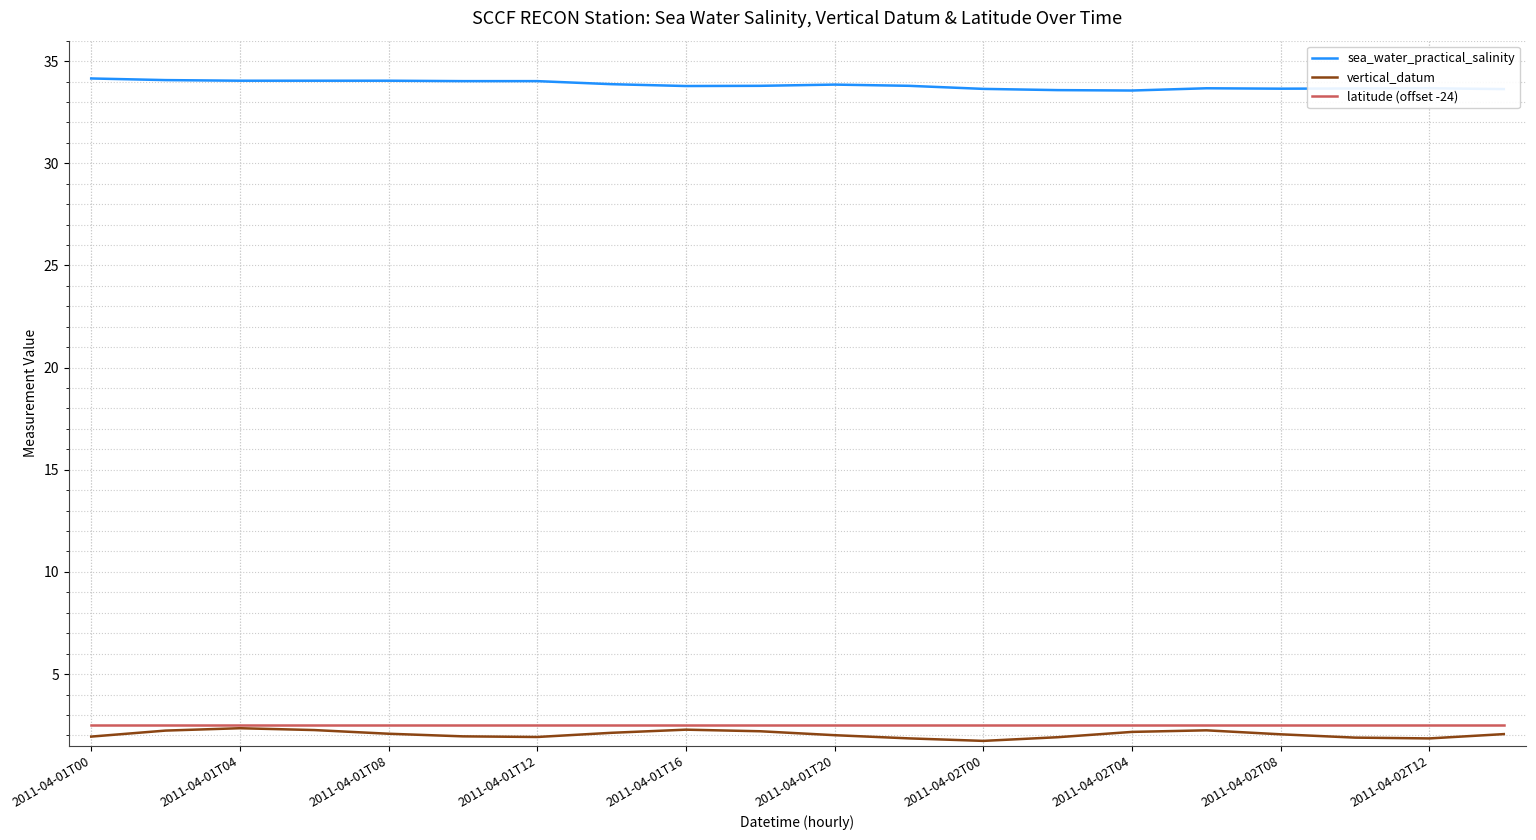

True or false: vertical_datum and sea_water_practical_salinity intersect in this chart.

False